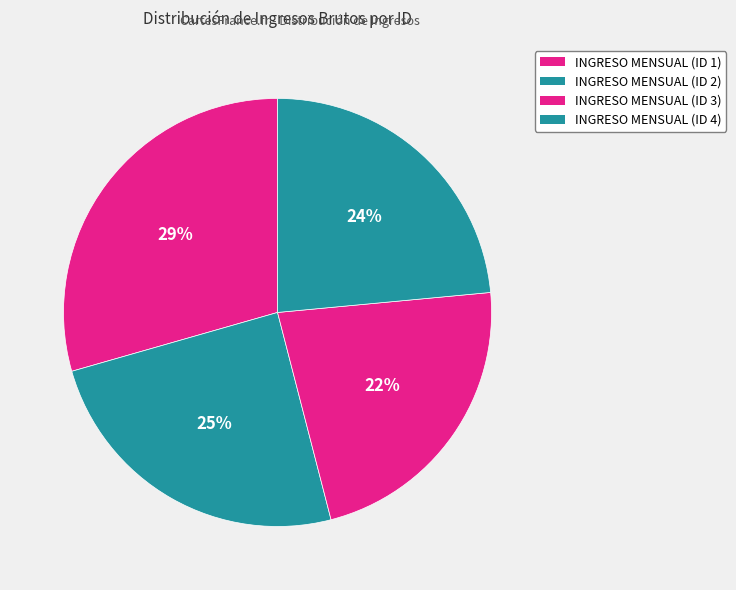

How many segments does this pie chart have?

4